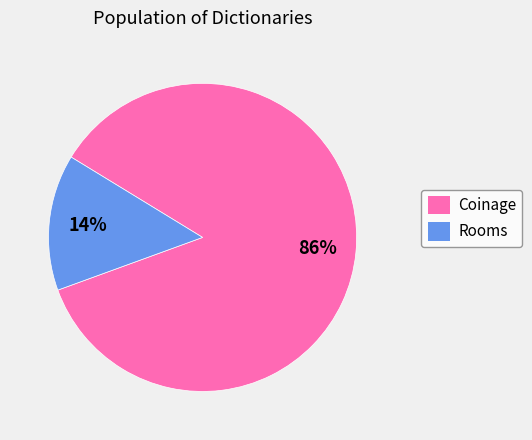

To the nearest percent, what is the average slice percentage?

50%